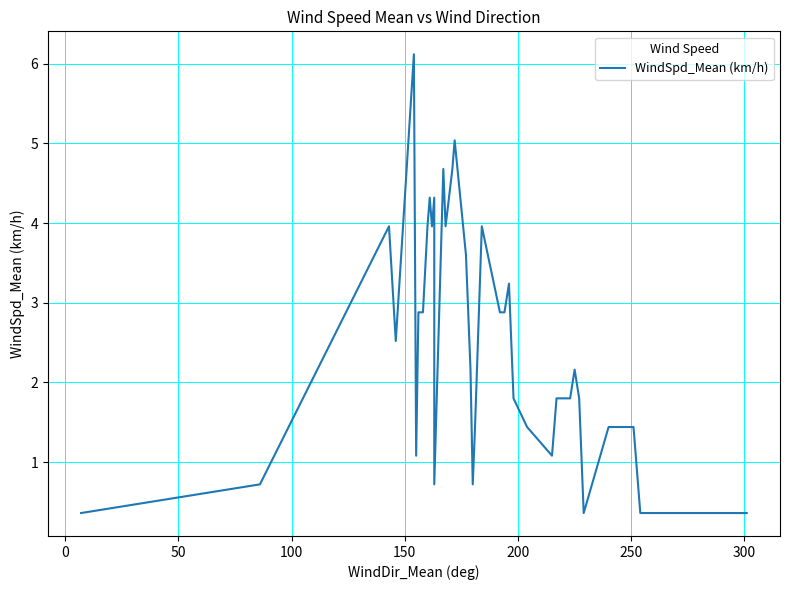

Reading left to right, what are all the values shown in this chart?

0.4	0.7	0.7	4.0	2.5	6.1	1.1	2.9	2.9	4.0	4.3	4.0	4.3	0.7	4.7	4.0	4.0	4.7	5.0	3.6	2.2	0.7	1.4	4.0	2.9	2.9	3.2	1.8	1.4	1.1	1.8	1.8	1.8	2.2	1.8	0.4	1.4	1.4	0.4	0.4